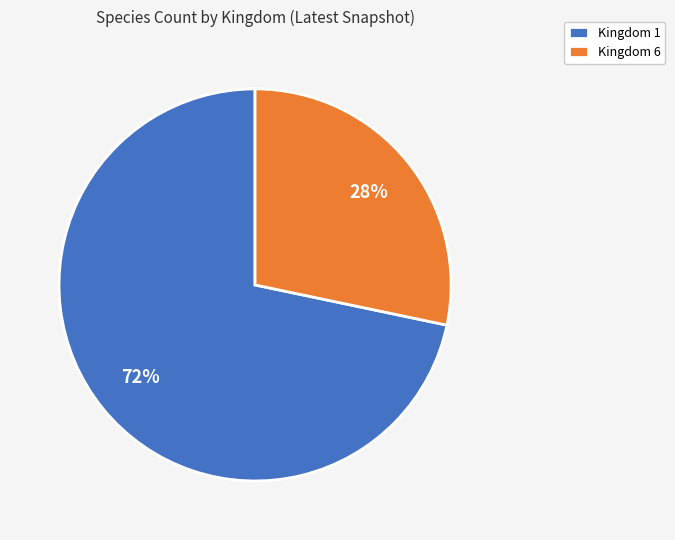

Which slice is the smallest?

Kingdom 6